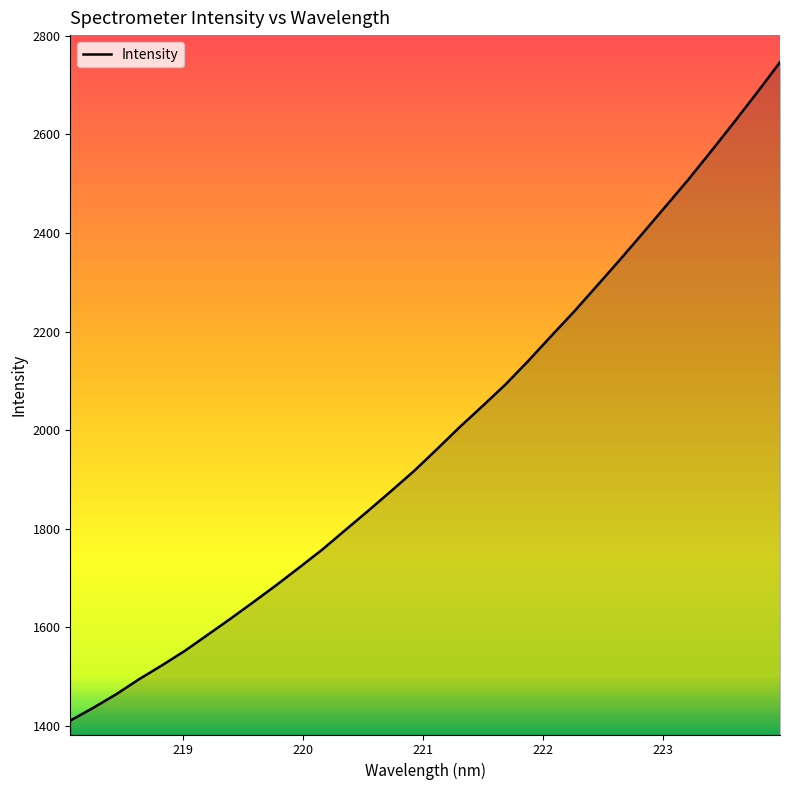

What is the smallest value displayed?

1410.9